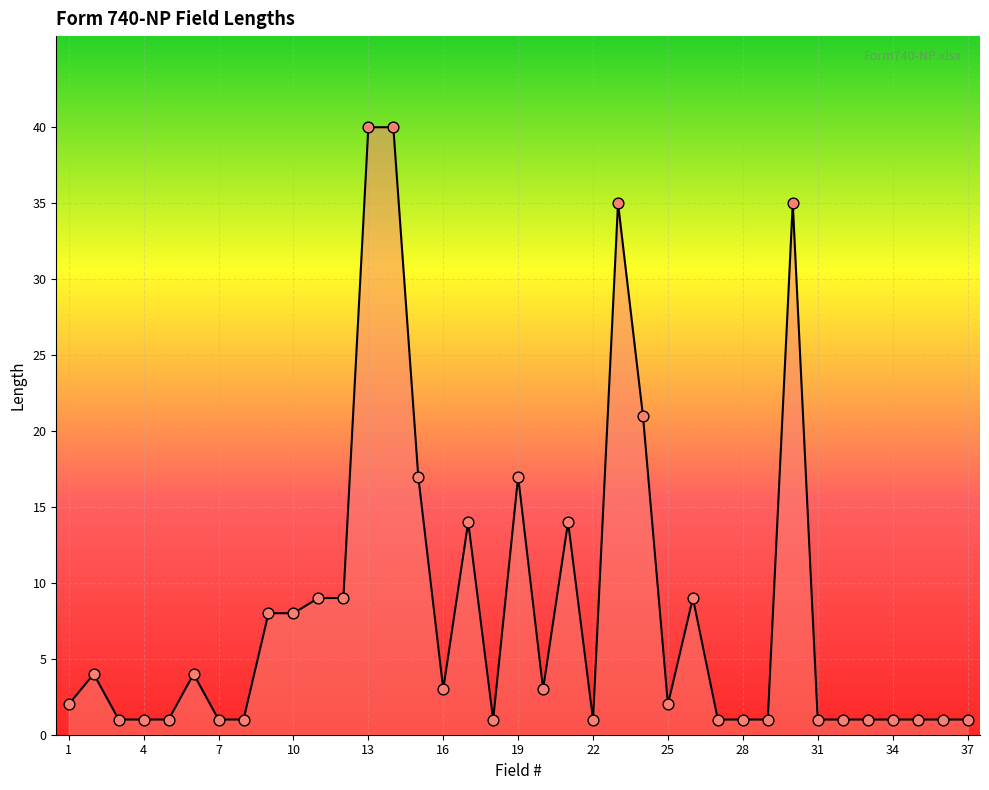

What is the maximum value shown in the chart?

40